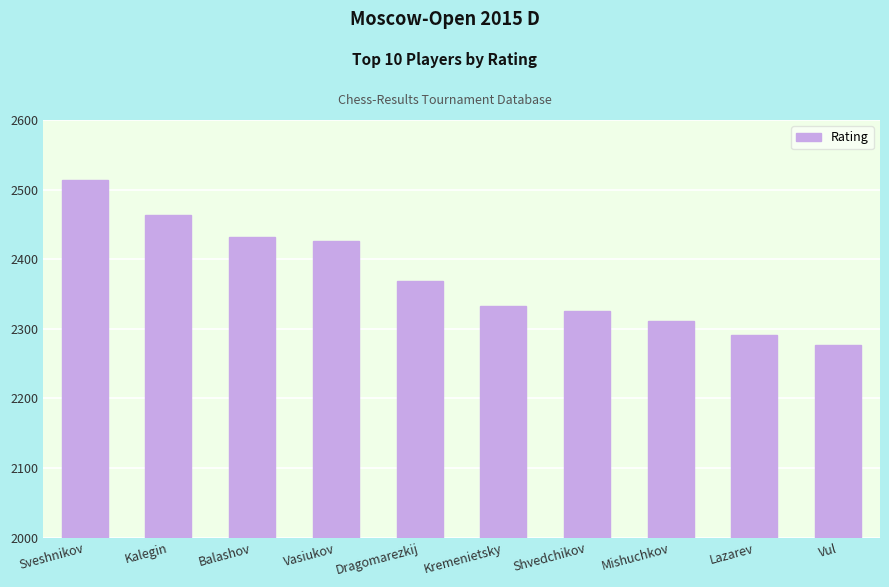

What is the difference between the maximum and minimum values?

238